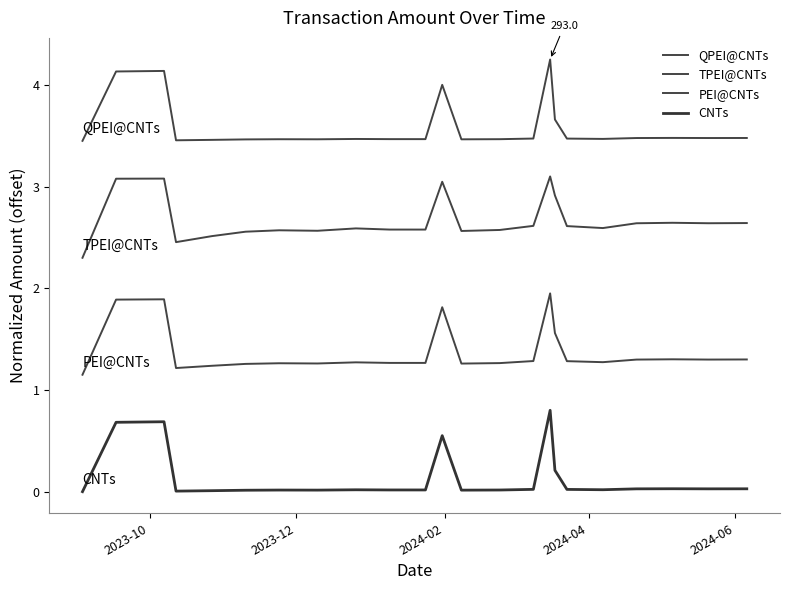

How many lines are shown in the chart?

4